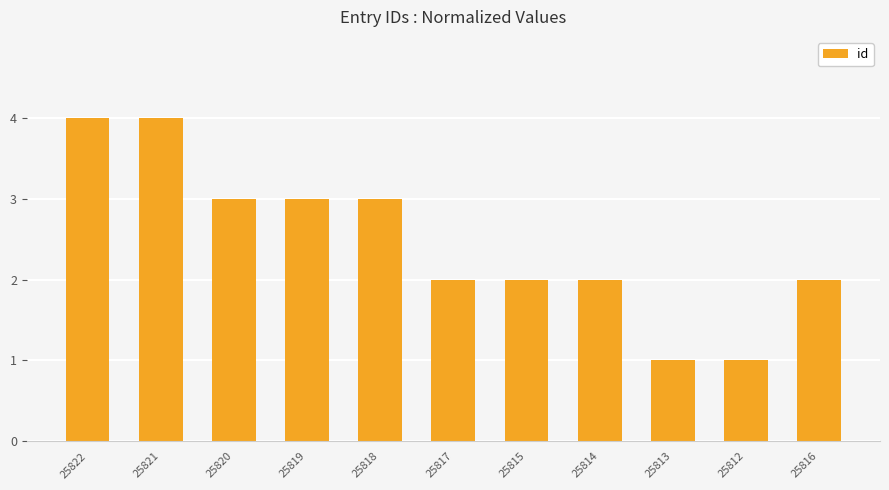

What position from the right is 25819?

8